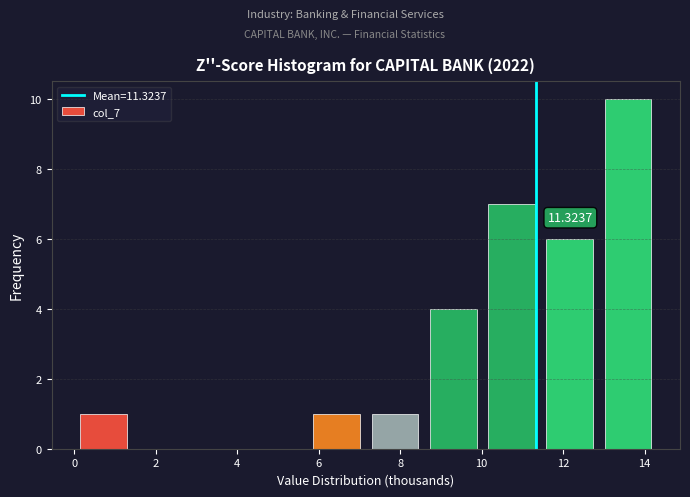

Which range on the x-axis has the tallest bar?

12.8 to 14.4